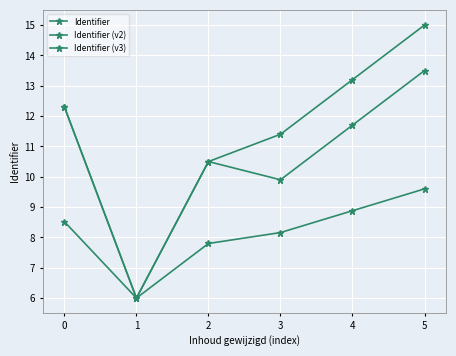

The Identifier (v2) series shows 10.6 at 1. True or false?

False